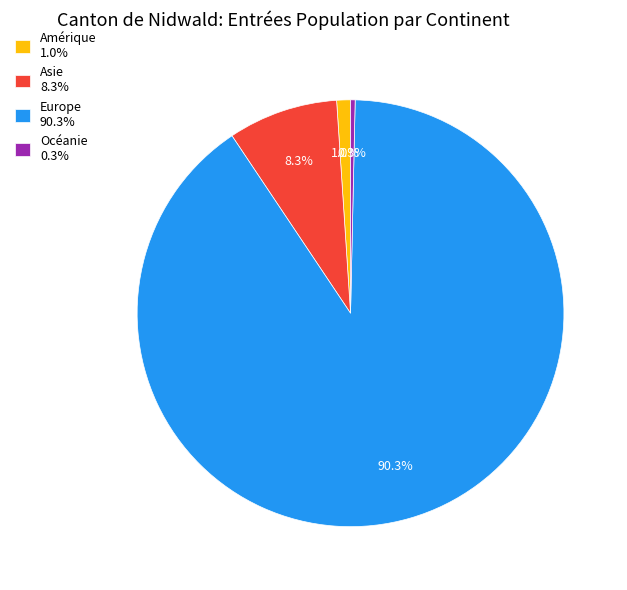

Rank the categories by value from lowest to highest.

Océanie 0.3%, Amérique 1.0%, Asie 8.3%, Europe 90.3%